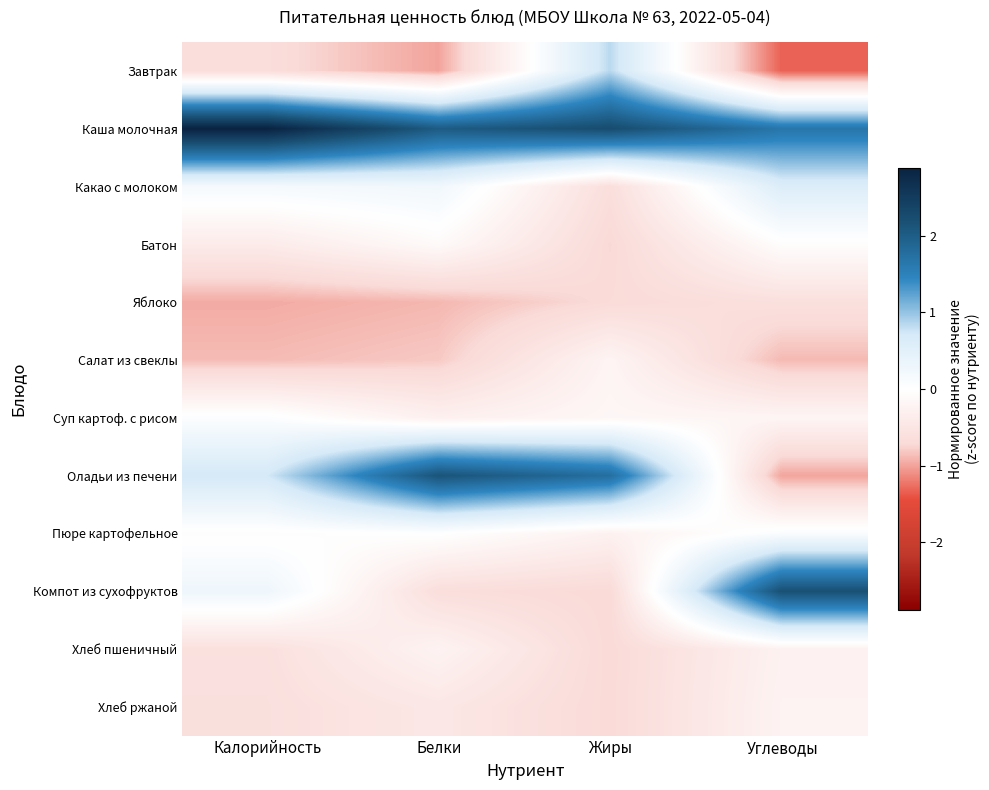

List the series in order of their peak value, lowest first.

Яблоко, Хлеб ржаной, Хлеб пшеничный, Салат из свеклы, Батон, Суп картоф. с рисом, Пюре картофельное, Какао с молоком, Завтрак, Оладьи из печени, Компот из сухофруктов, Каша молочная